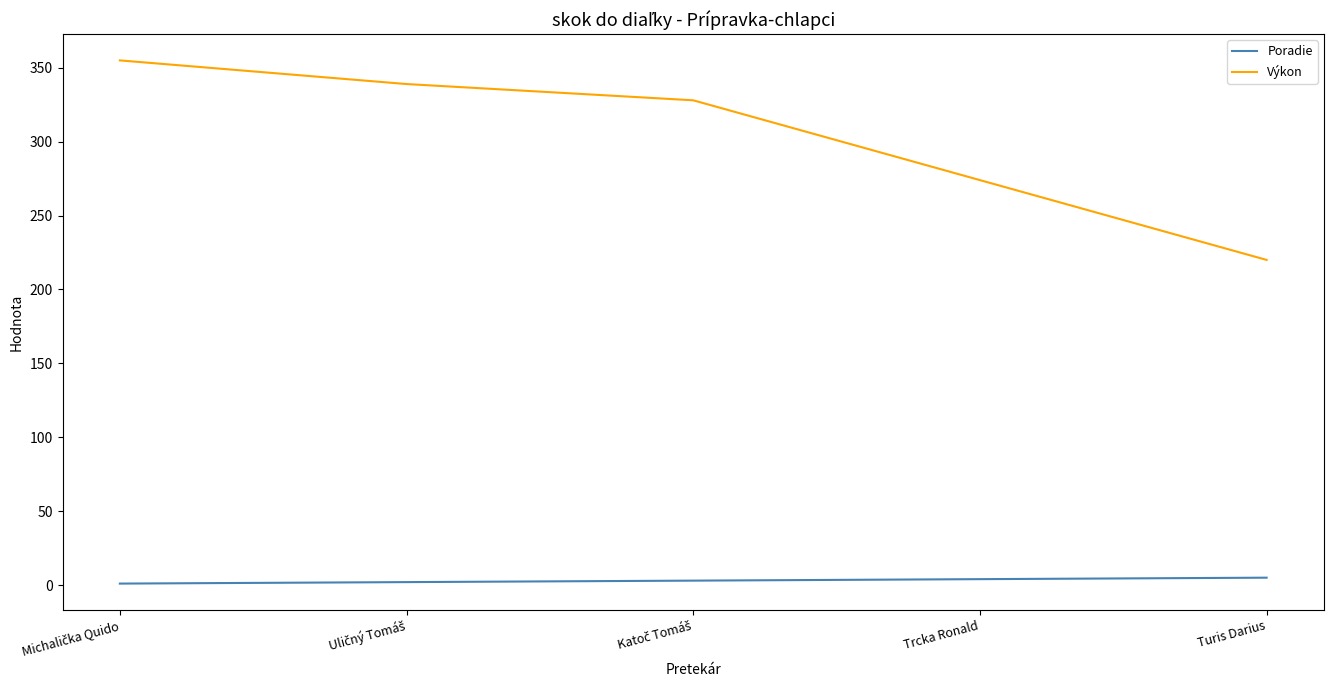

What is the difference between the maximum and minimum values in the Výkon series?

135